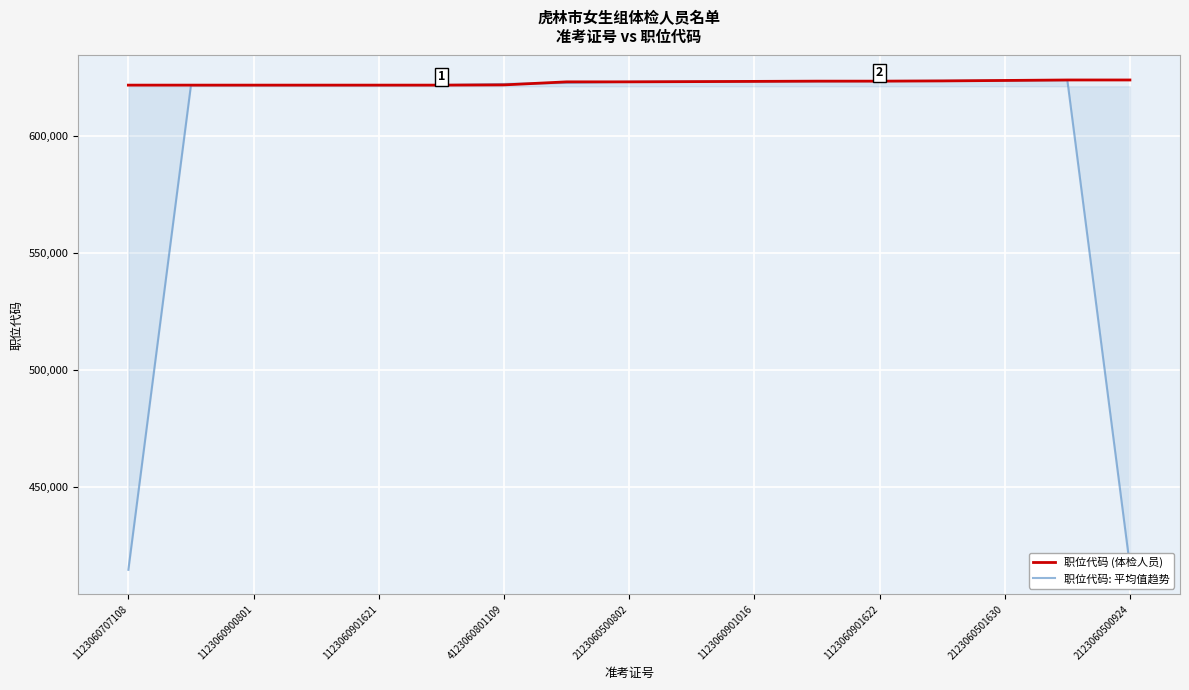

Rank the series by their average value, from highest to lowest.

职位代码 (体检人员), 职位代码: 平均值趋势